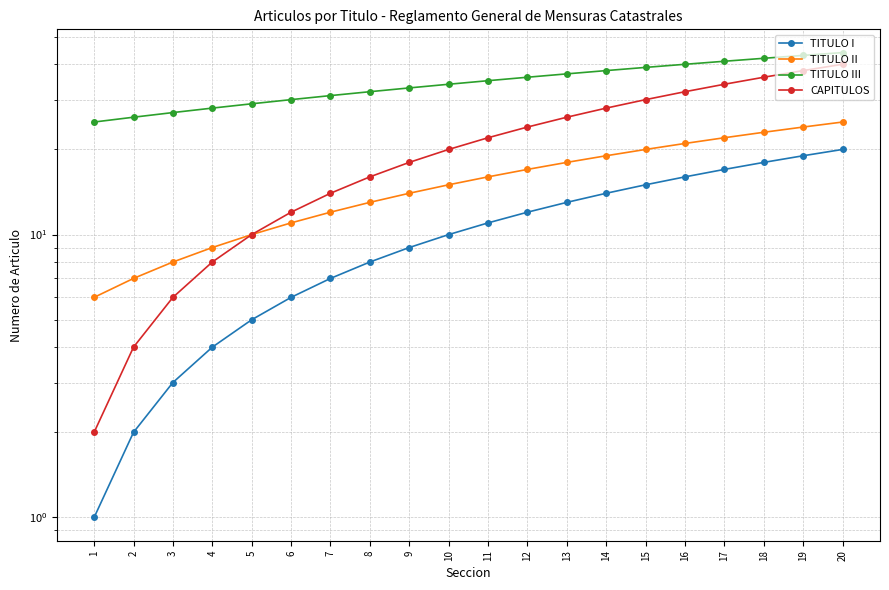

How many values in the CAPITULOS series are below 22?

10